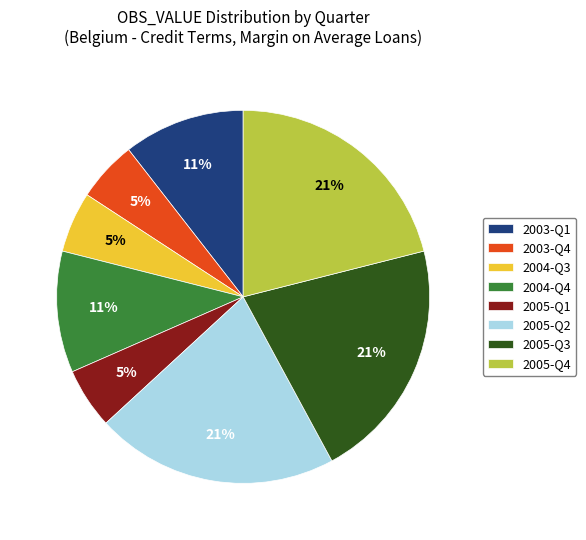

To the nearest percent, what is the combined percentage of 2003-Q4 and 2005-Q4?

26%